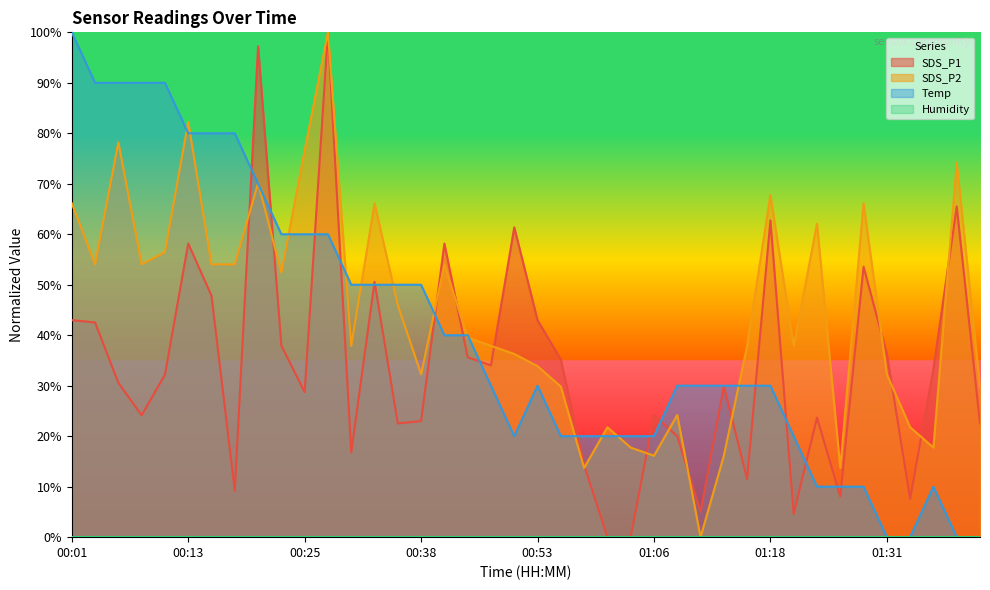

At how many categories does at least one series exceed 62?

16